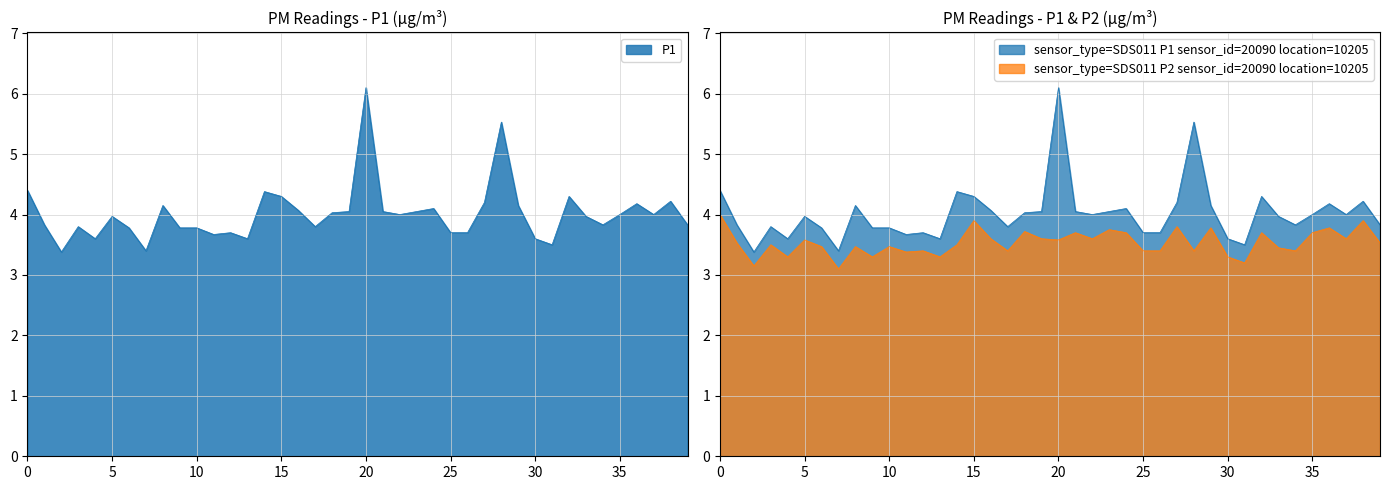

True or false: P1 and P2 cross at least once.

False